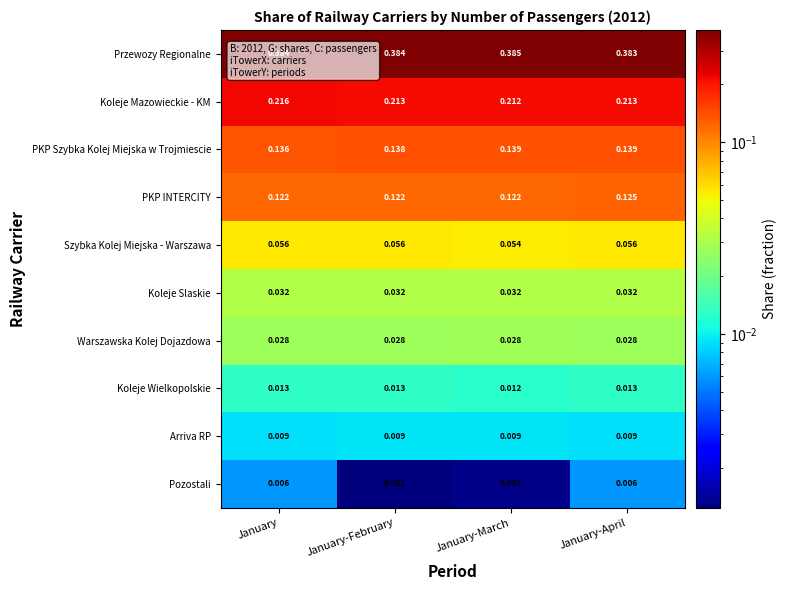

Which category has the highest value across all series?

January-March